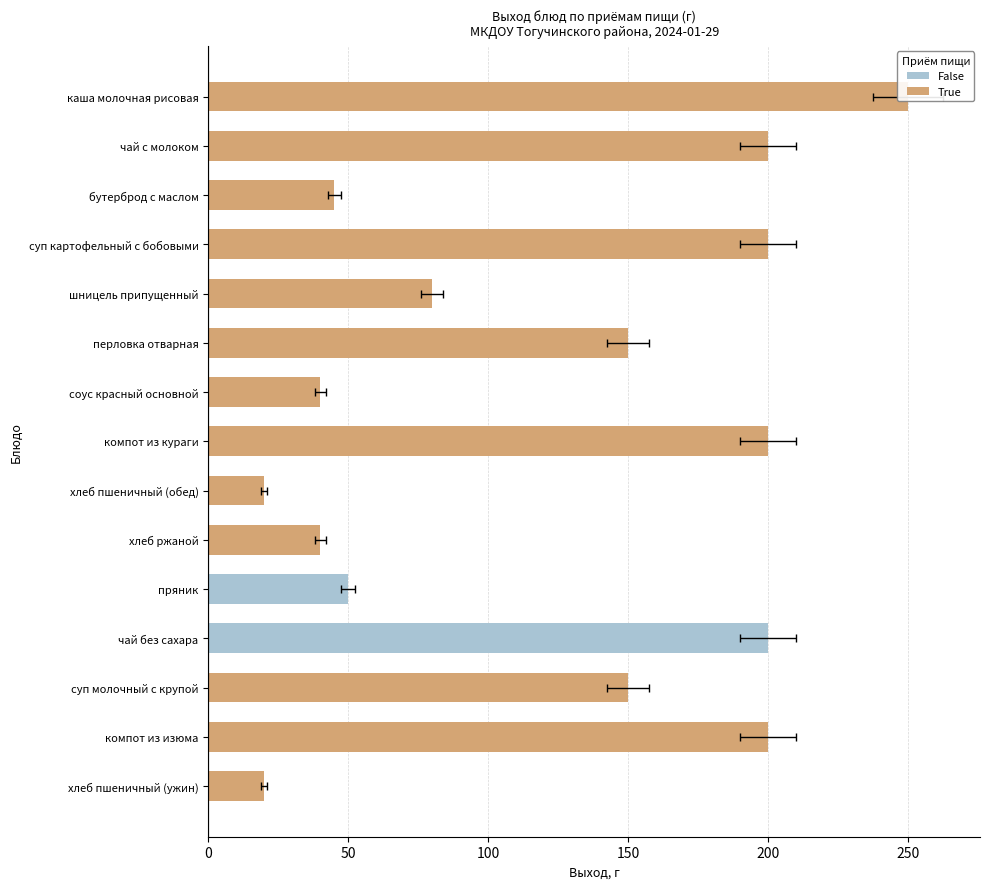

What is the label of the 10th bar from the left?

хлеб ржаной